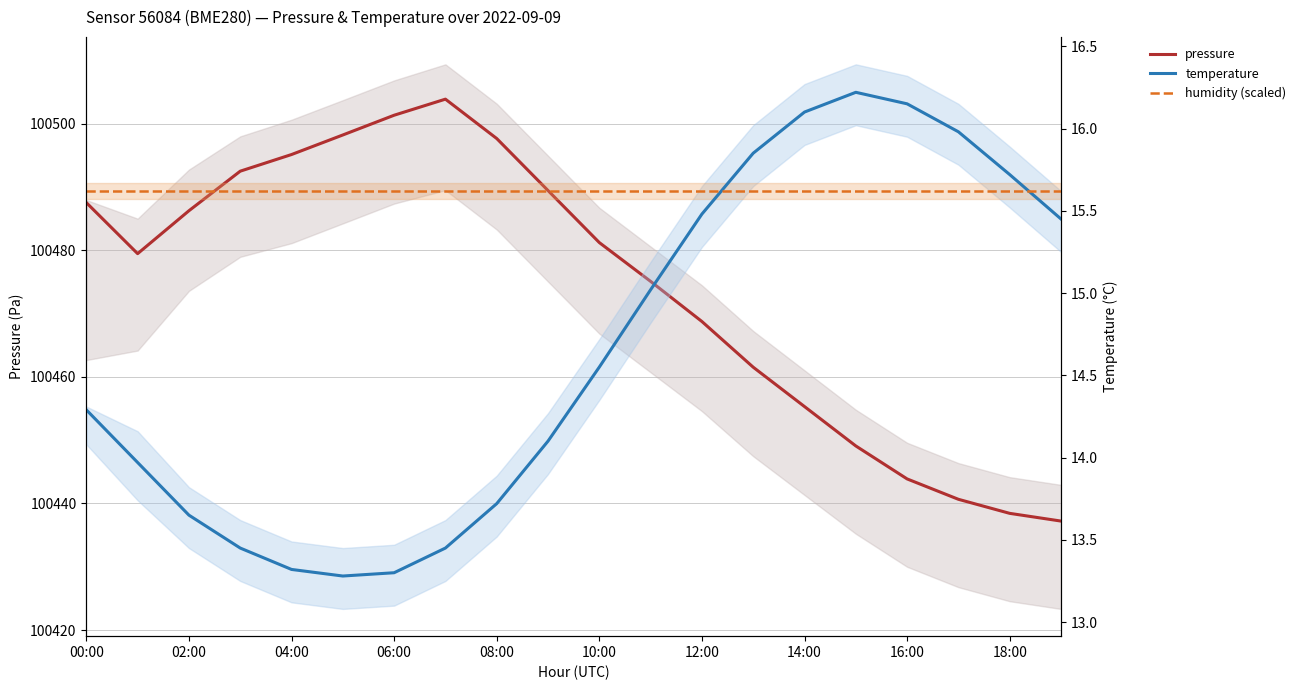

What is the difference between the highest and lowest values at 02:00?

100465.5